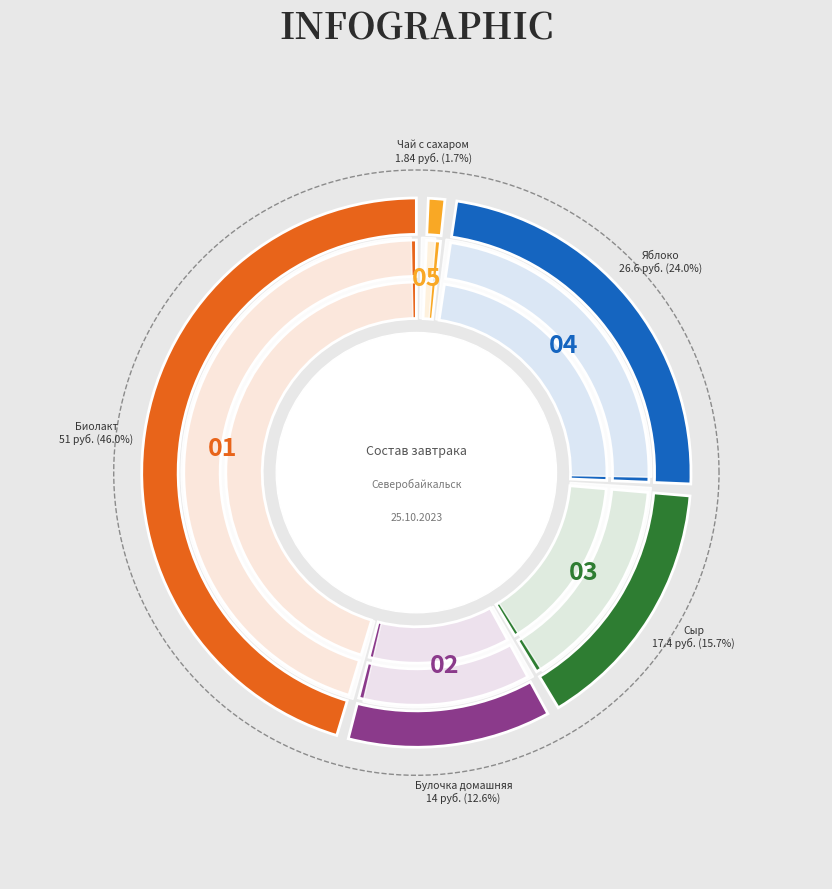

Is it true that Сыр is 16% of the pie?

True